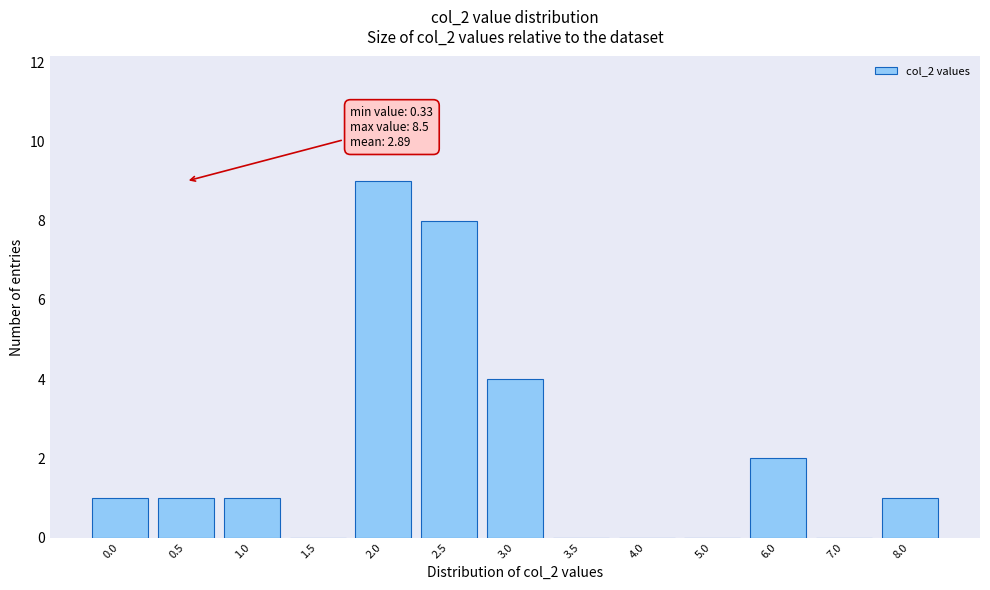

Reading left to right, extract all data points from this chart.

0.0=1	0.5=1	1.0=1	1.5=0	2.0=9	2.5=8	3.0=4	3.5=0	4.0=0	5.0=0	6.0=2	7.0=0	8.0=1